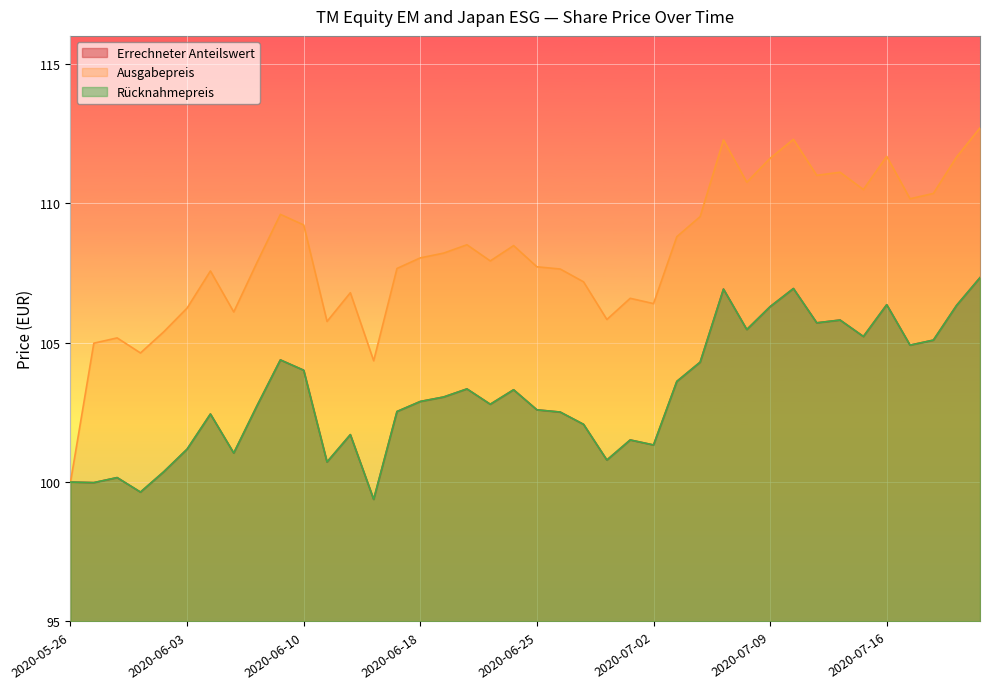

The value of Errechneter Anteilswert at 2020-06-03 is 55.8. True or false?

False